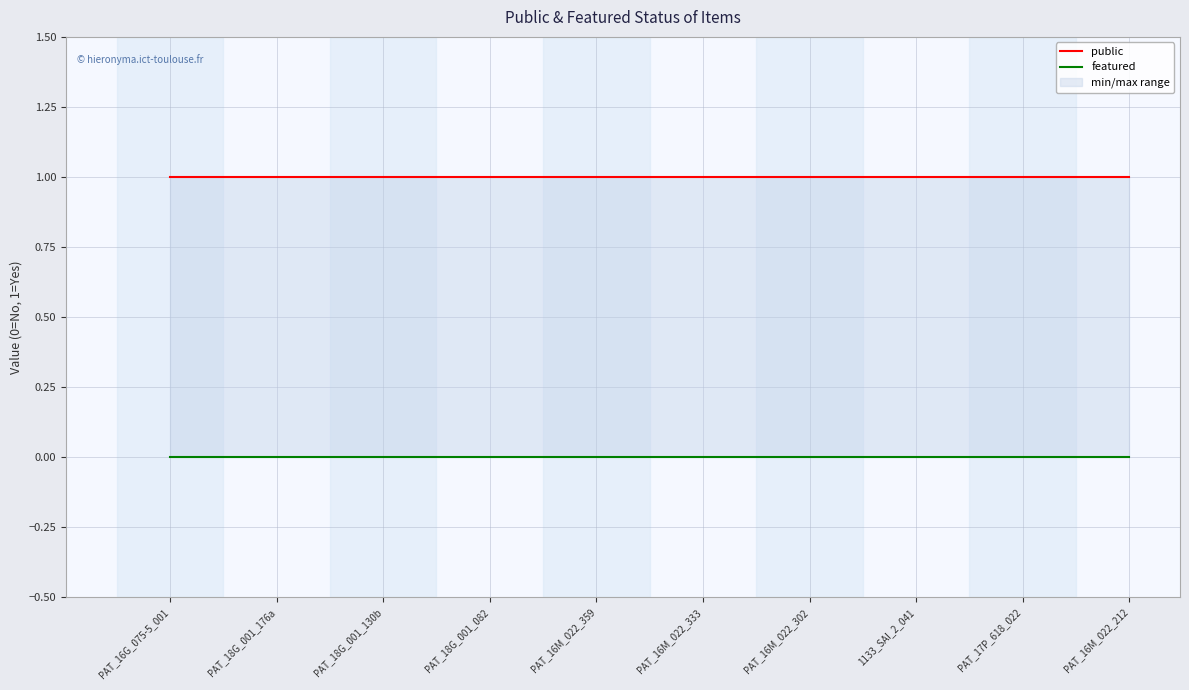

Is it true that featured equals 0 at 1133_SAI_2_041?

True